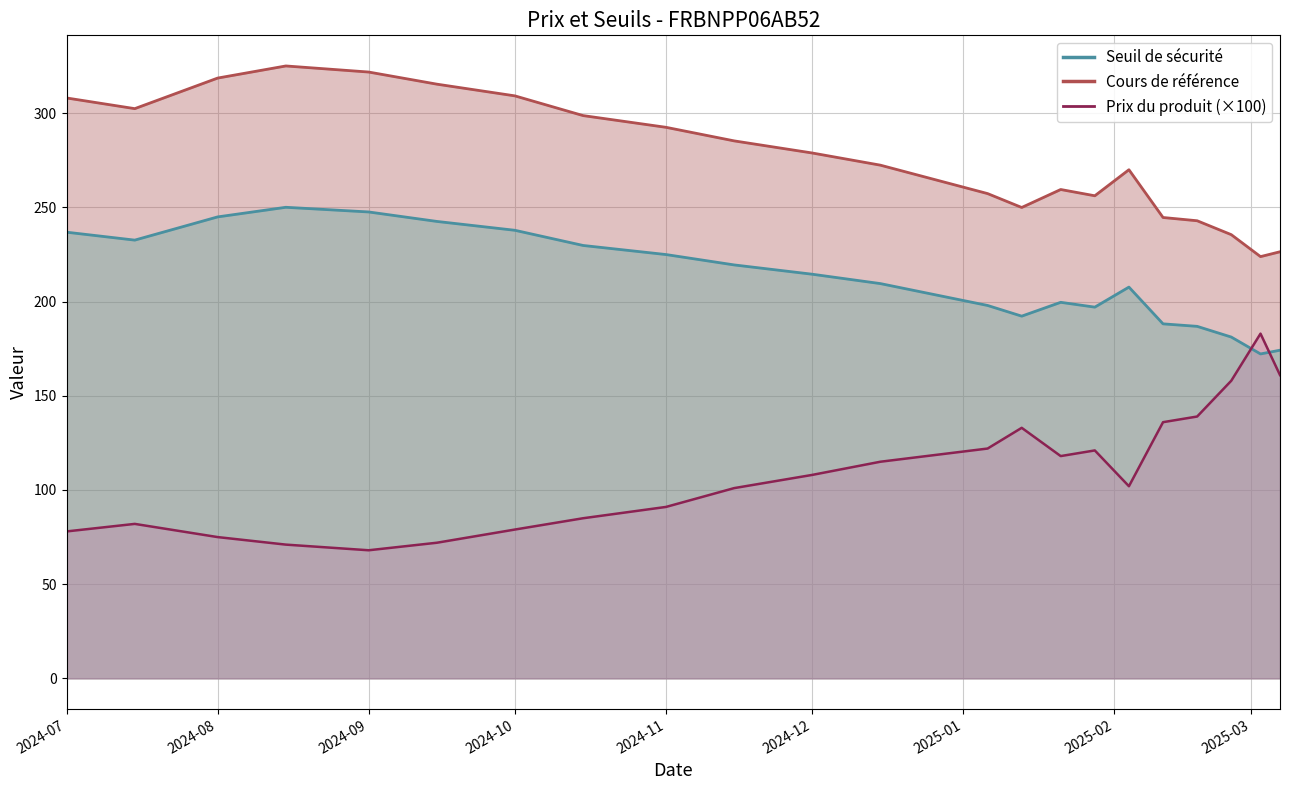

Which label corresponds to the largest value in the chart?

2024-08-15